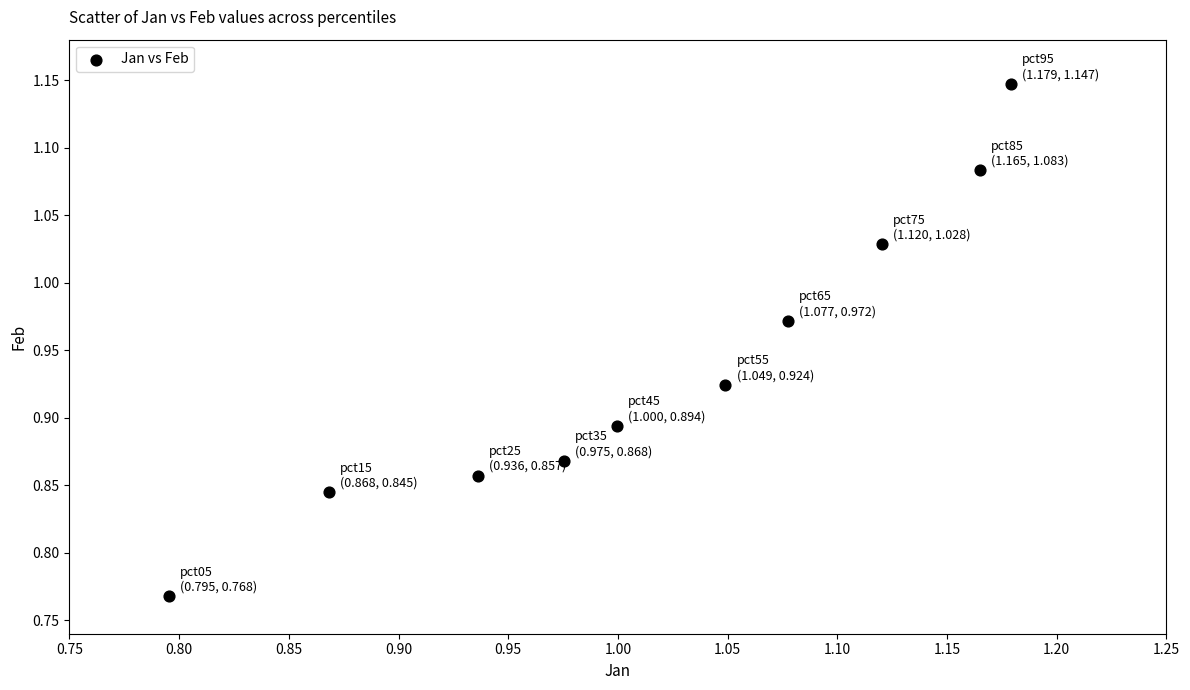

What is the range of X values (max minus min)?

0.4